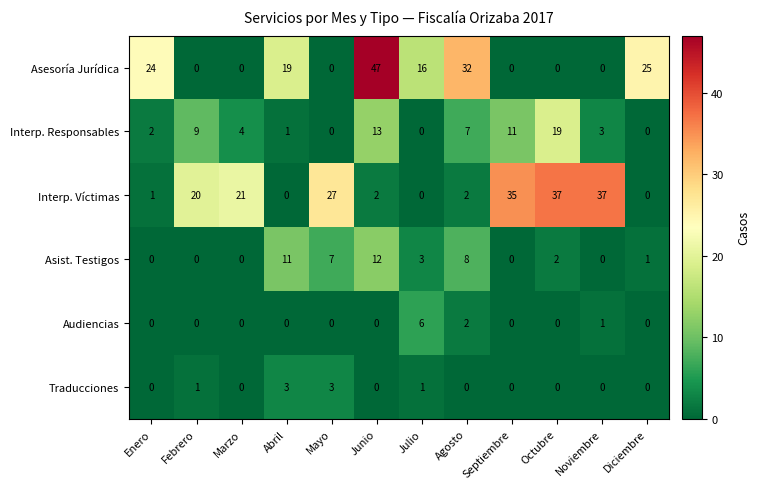

At which label does Interp. Responsables first exceed 4?

Febrero